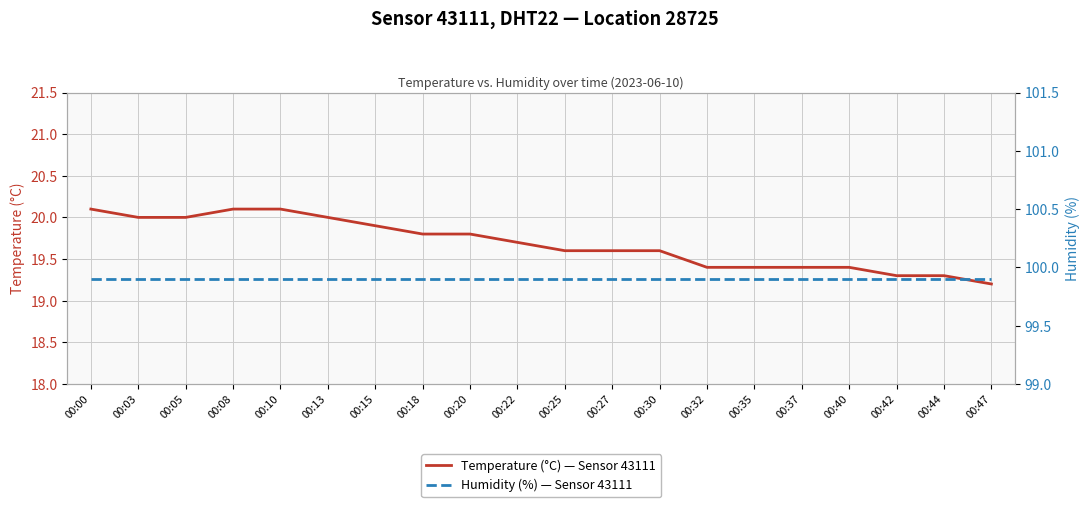

What is the value of the Humidity (%) — Sensor 43111 point at the 3rd from the left?

99.9